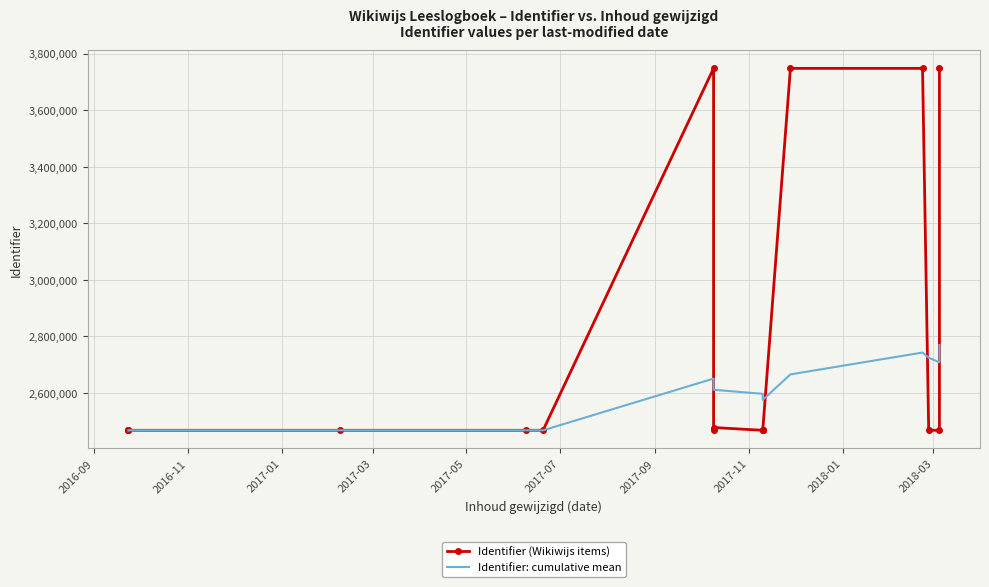

Is it true that Identifier (Wikiwijs items) equals 533115.1 at 10?

False